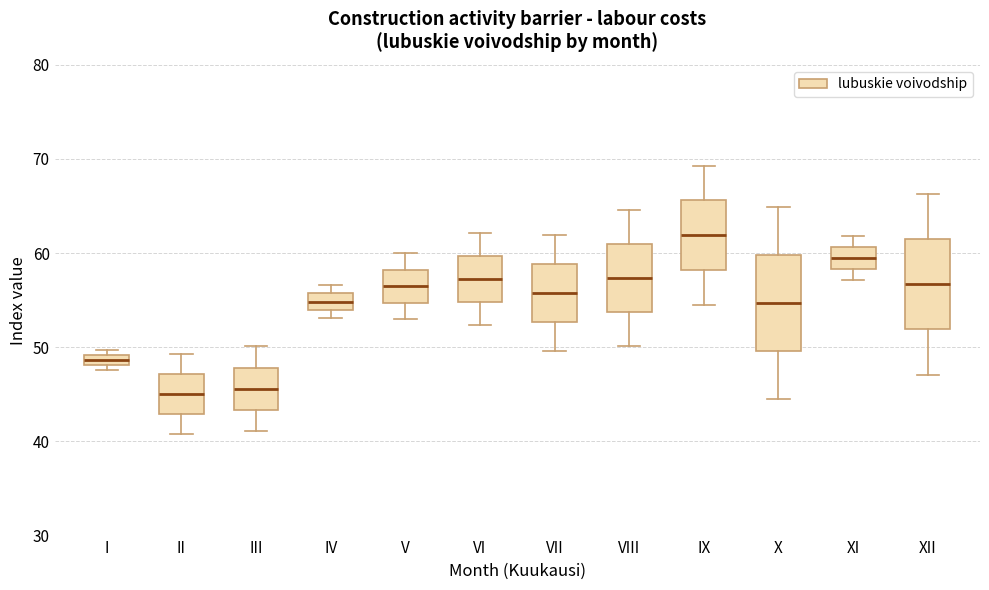

Where is the lower edge of the box for III on the y-axis? The values are not printed on the chart, so give them approximately, as read against the axis.

43